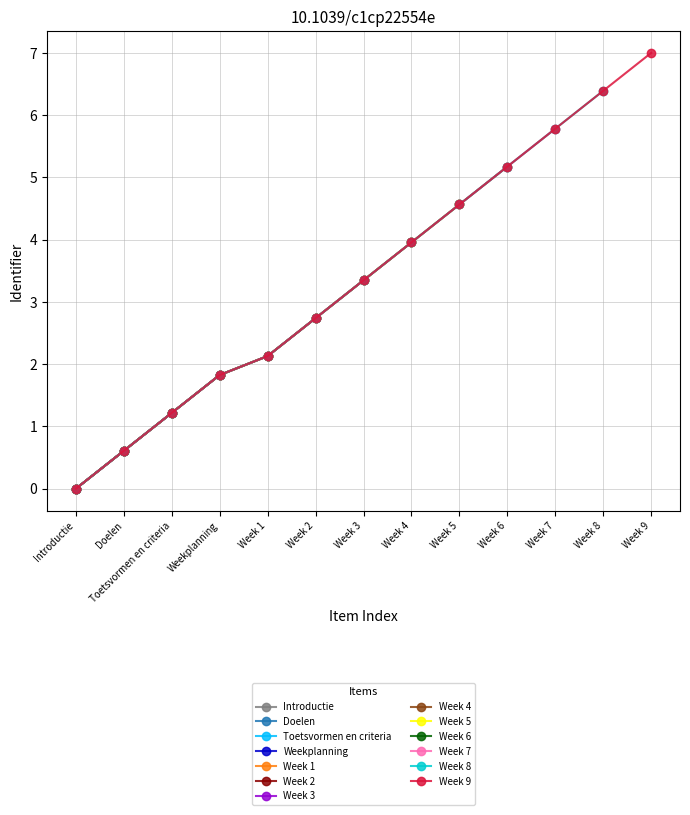

True or false: there are more than 2 points higher than both neighbors.

False